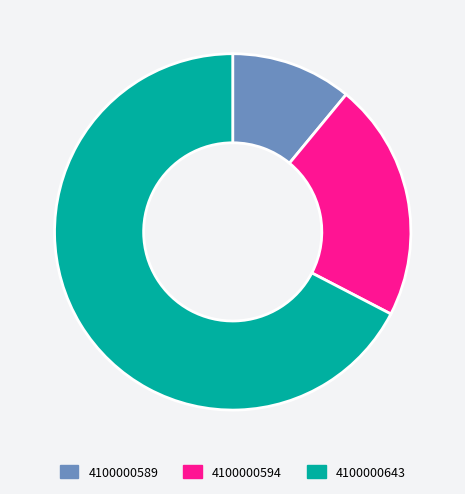

Approximately how many times larger is the value at 4100000589 compared to 4100000594?

0.5